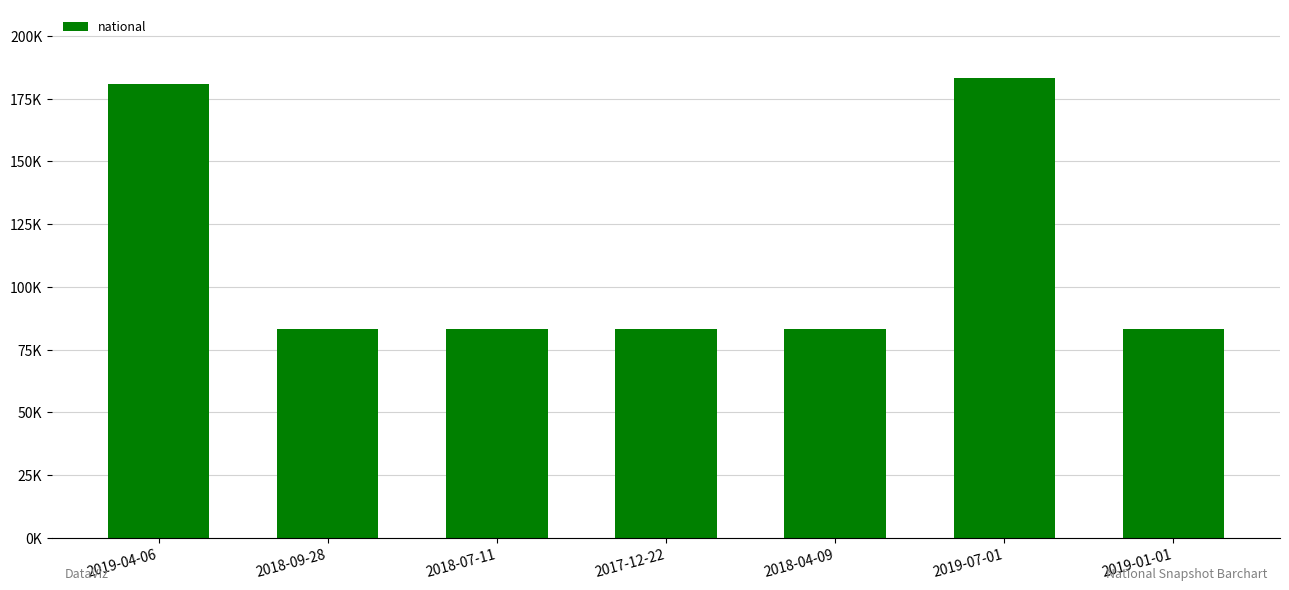

True or false: the data shows 146133 at 2018-09-28.

False